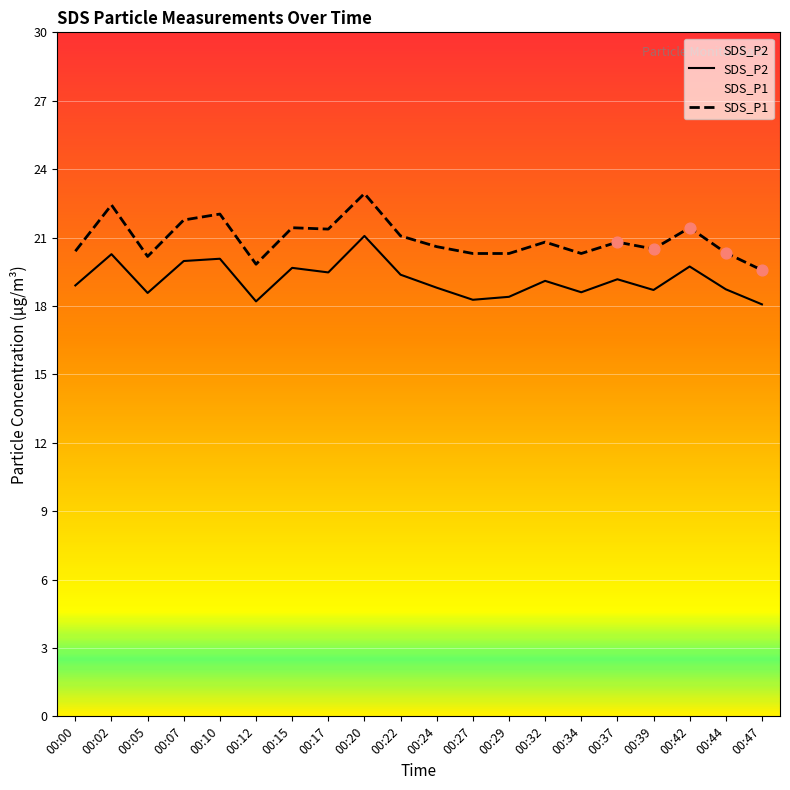

What is the total value across all series at 00:05?

38.7